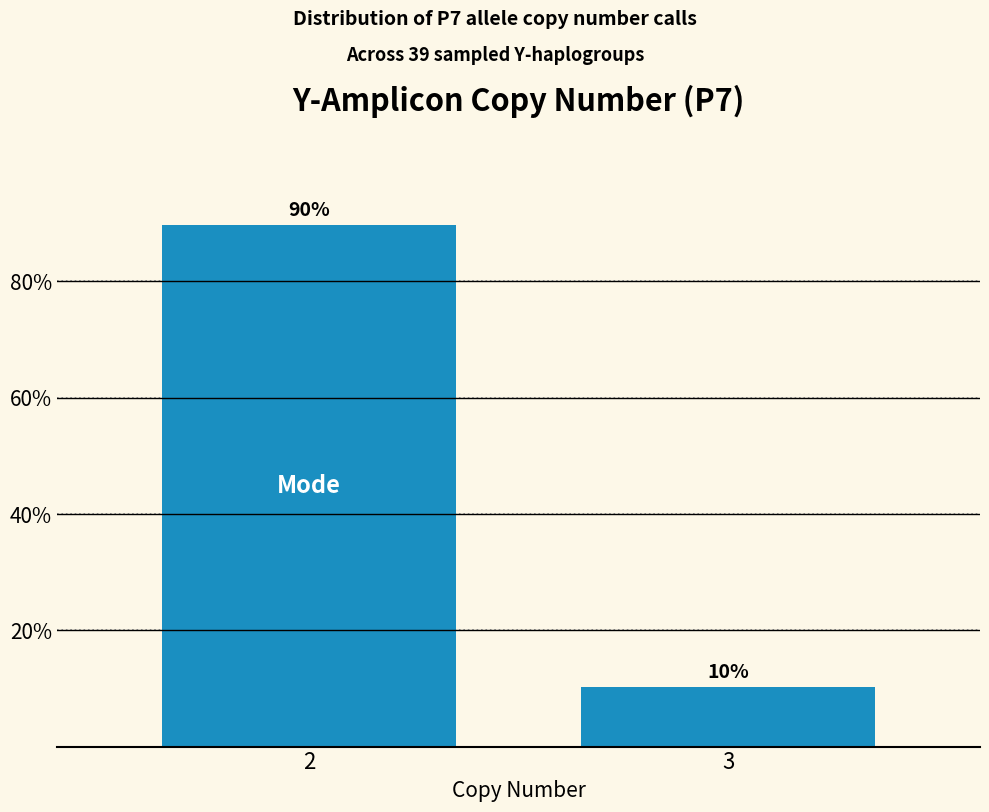

Are the bars horizontal?

No